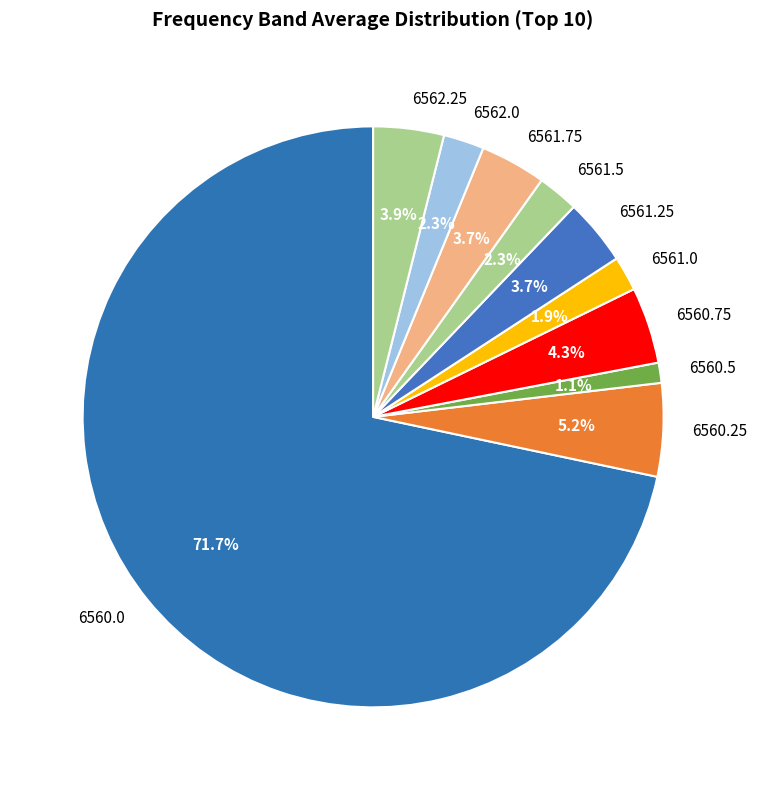

Is the sum of 6561.75 and 6560.25 greater than half?

No